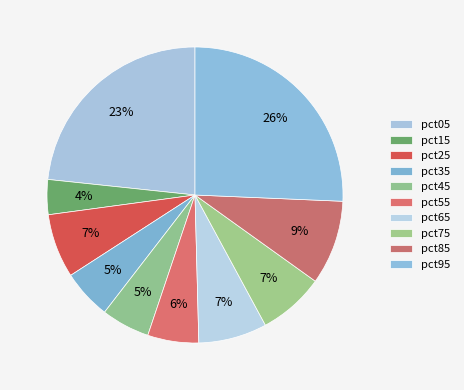

Count the number of slices in the pie.

10